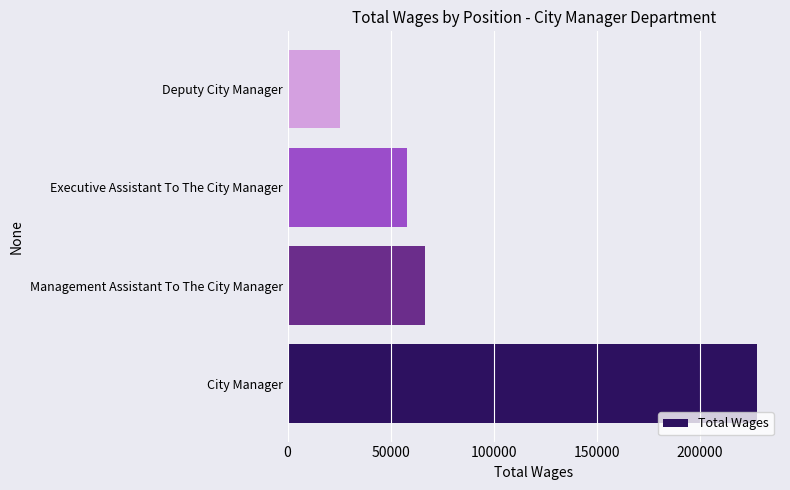

True or false: the data shows 43568 at Management Assistant To The City Manager.

False